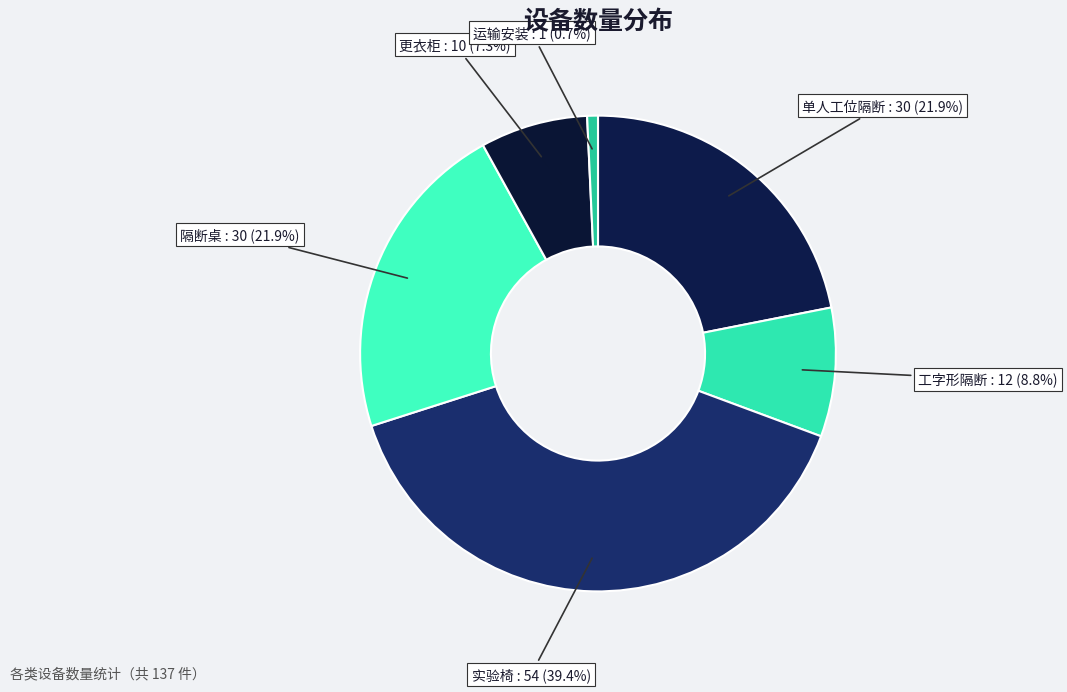

To the nearest percent, what portion does 实验椅 represent?

39%